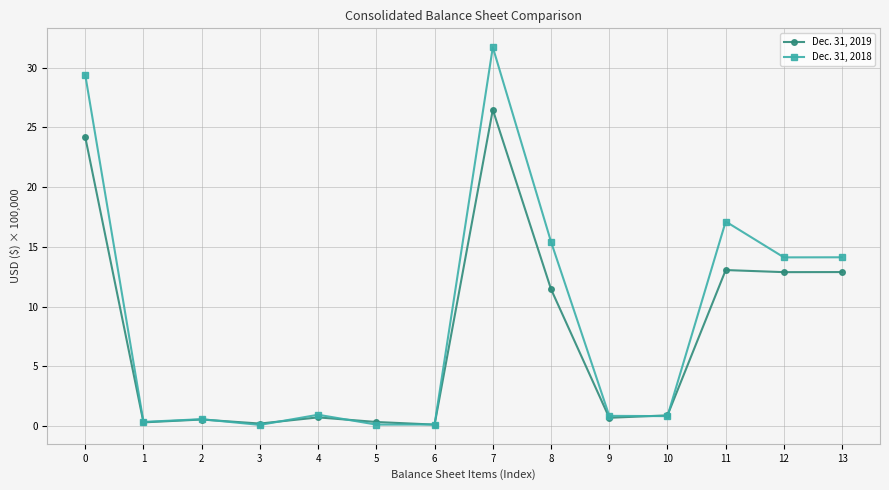

How many categories are shown in the chart?

14